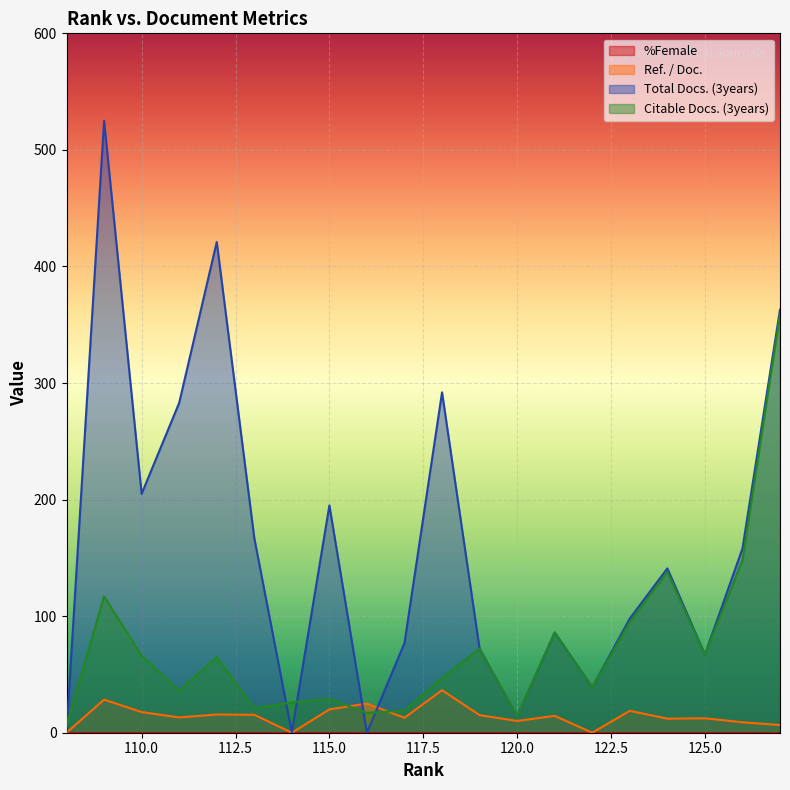

What is the sum of all Ref. / Doc. values?

283.1